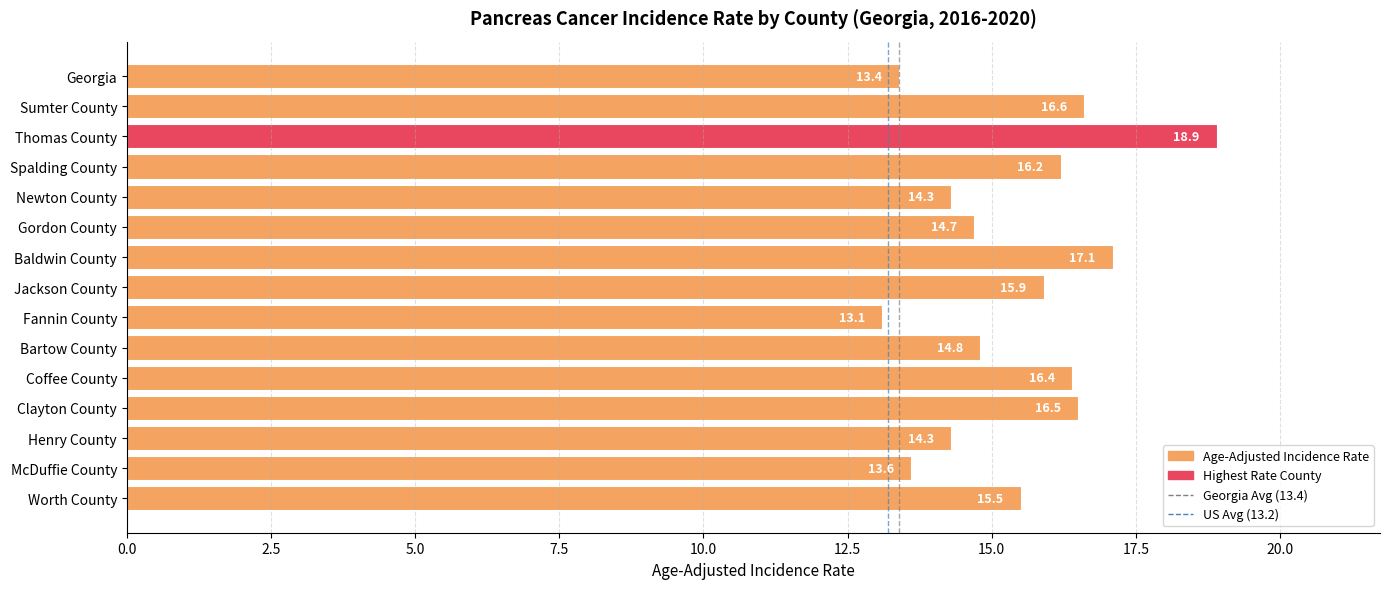

Which has a higher value, Gordon County or Clayton County?

Clayton County